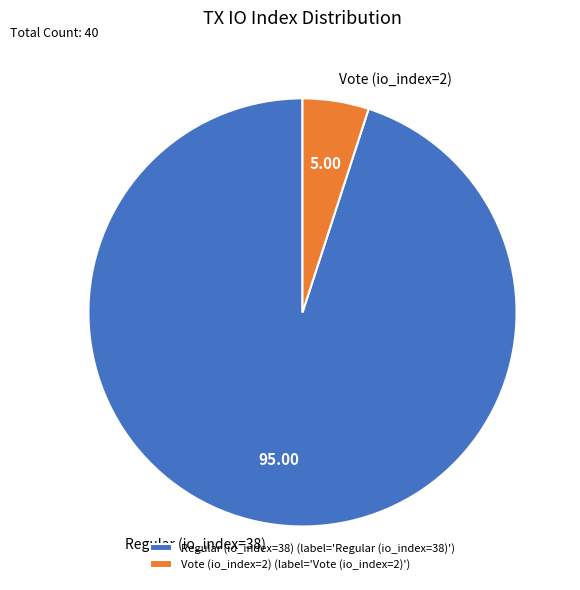

Do Regular (io_index=38) and Vote (io_index=2) together represent more than half of the pie?

Yes